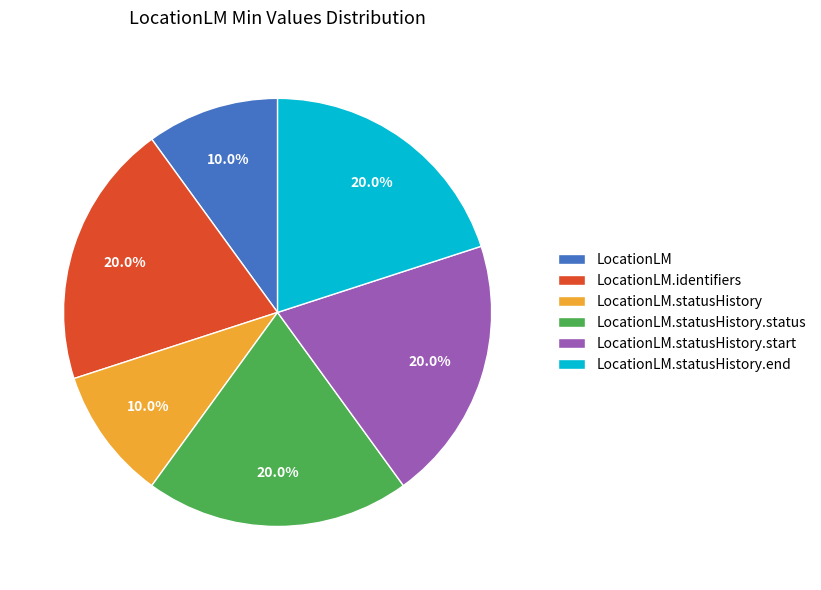

How many slices are in this pie chart?

6